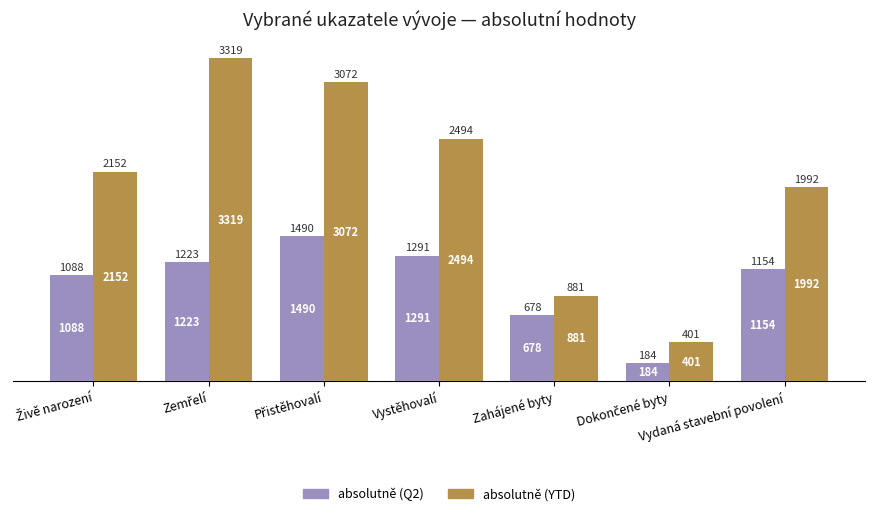

What is the highest value of the absolutně (YTD) series?

3319